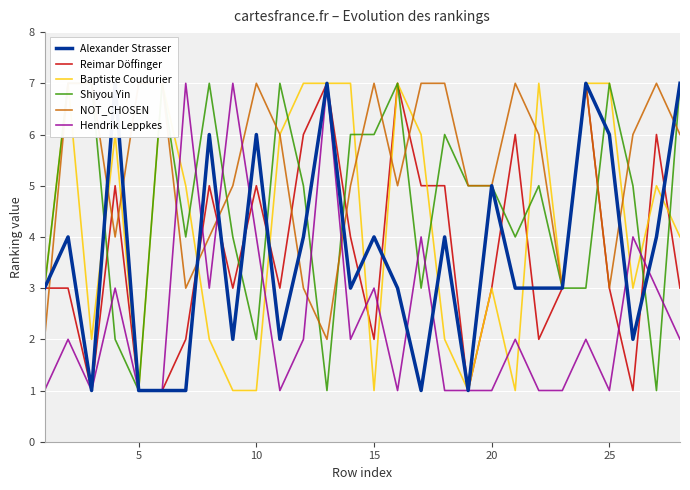

What is the difference between the maximum and minimum values in the Shiyou Yin series?

6